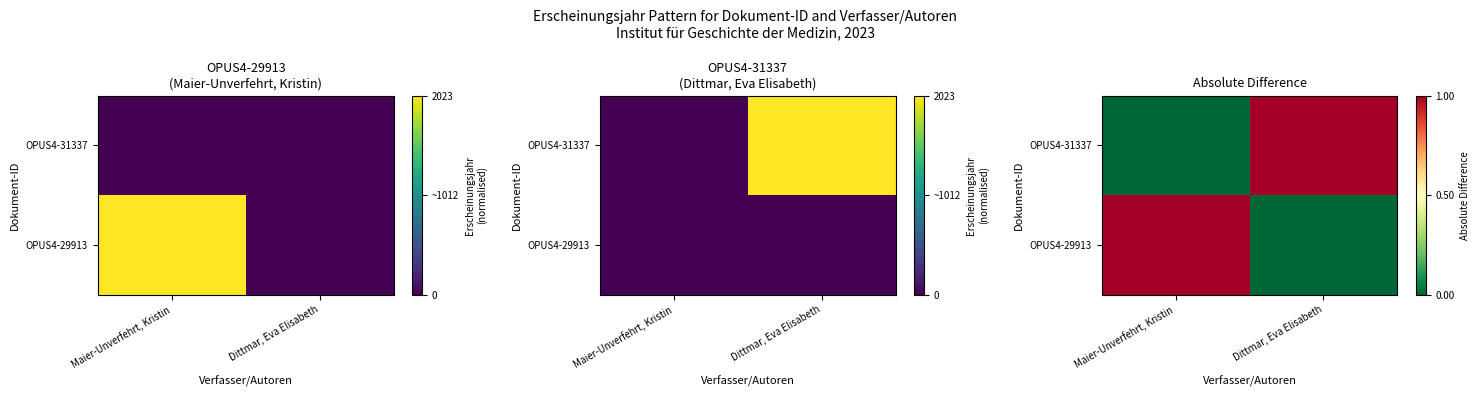

List the series in order of their peak value, lowest first.

OPUS4-29913, OPUS4-31337